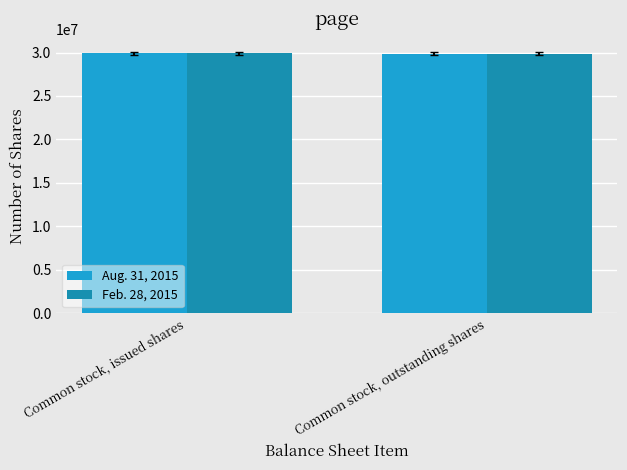

Is it true that Aug. 31, 2015 equals 29904046 at Common stock, issued shares?

True